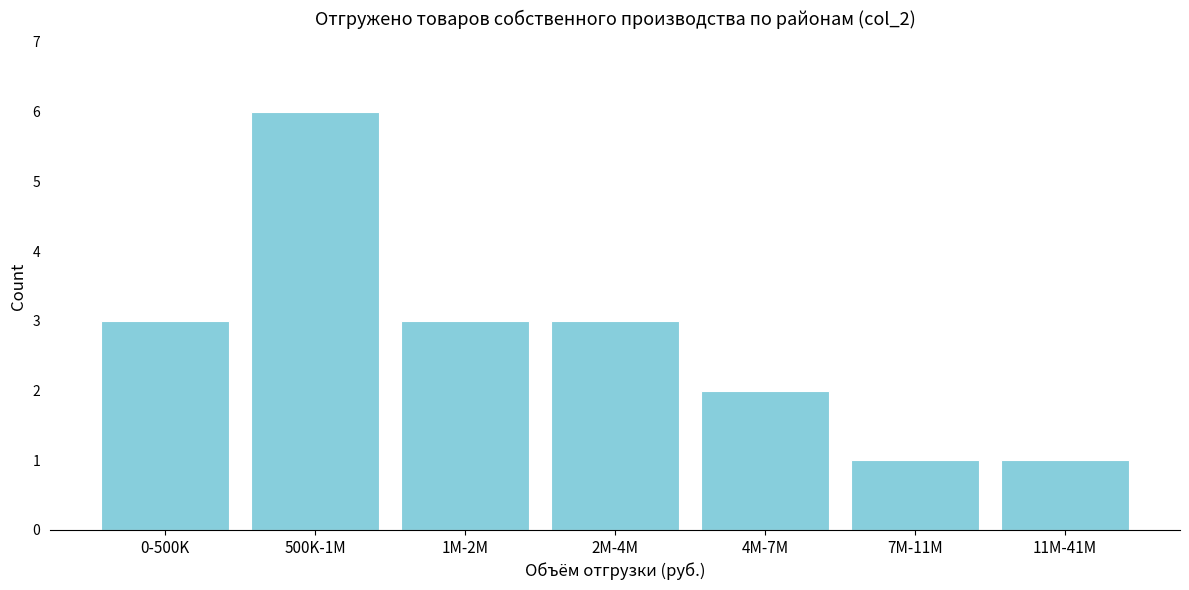

Reading right to left, transcribe all the data shown in this chart.

1	1	2	3	3	6	3